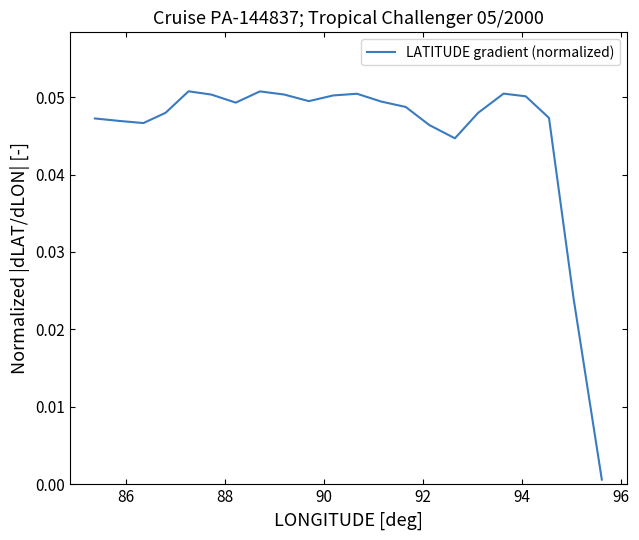

Reading right to left, transcribe all the data shown in this chart.

0.0	0.0	0.0	0.0	0.1	0.1	0.0	0.1	0.1	0.0	0.1	0.1	0.0	0.0	0.0	0.0	0.0	0.1	0.1	0.0	0.0	0.0